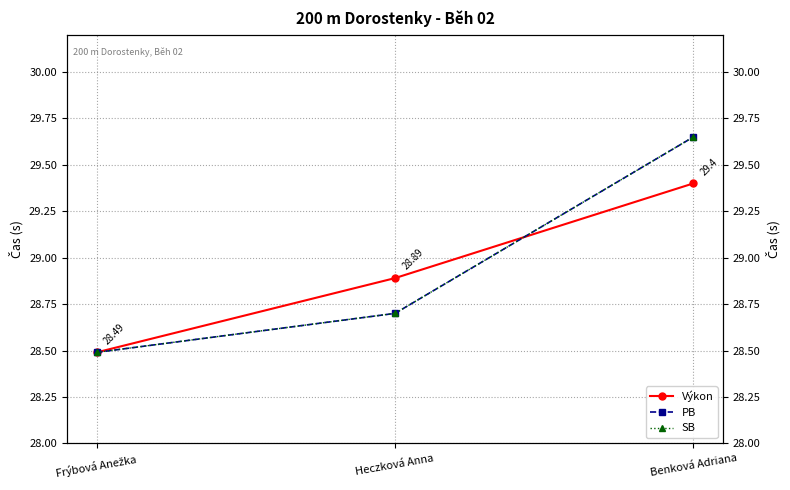

What is the approximate value of PB at Heczková Anna?

28.7